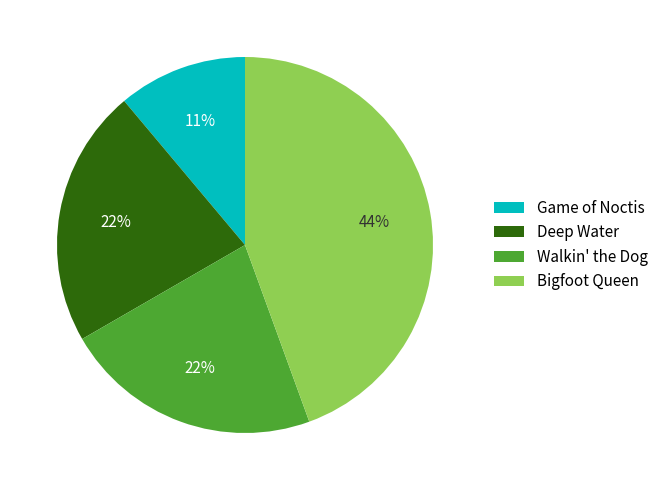

What percentage is the Bigfoot Queen slice, to the nearest percent?

44%